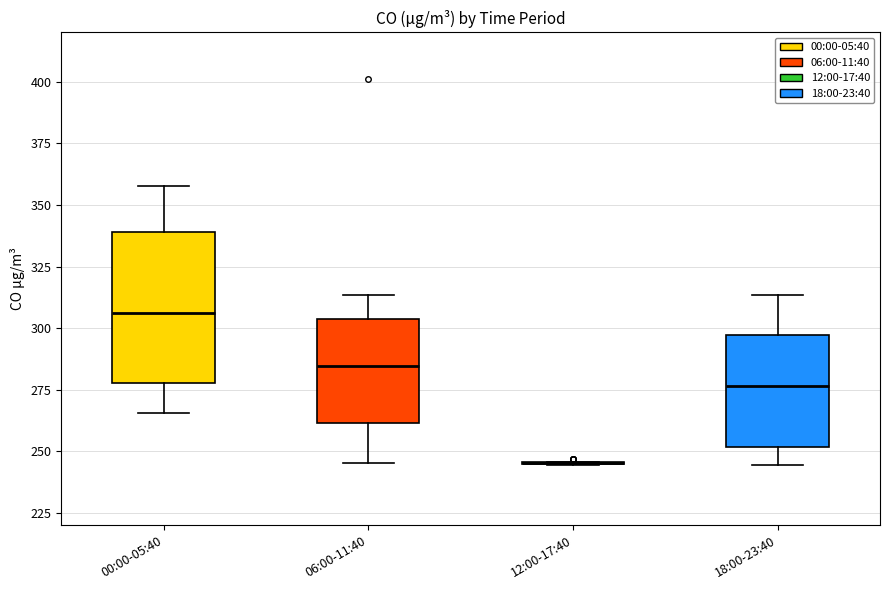

Reading left to right, read every box against the y-axis: the position of its median line, the range the box covers, and the ends of its whiskers. The values are not printed on the chart, so give them approximately, as read against the axis.

00:00-05:40: median 305, box 280 to 340, whiskers 265 to 360
06:00-11:40: median 285, box 260 to 305, whiskers 245 to 315
12:00-17:40: box collapsed to a line at 245, whiskers 245 to 245
18:00-23:40: median 275, box 250 to 295, whiskers 245 to 315